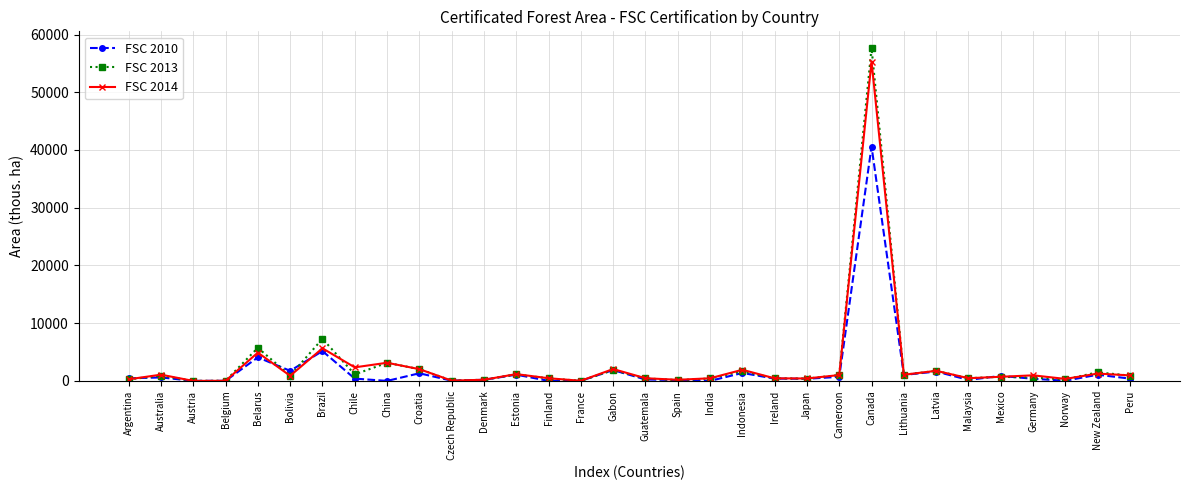

Rank the series by their maximum value, from highest to lowest.

FSC 2013, FSC 2014, FSC 2010